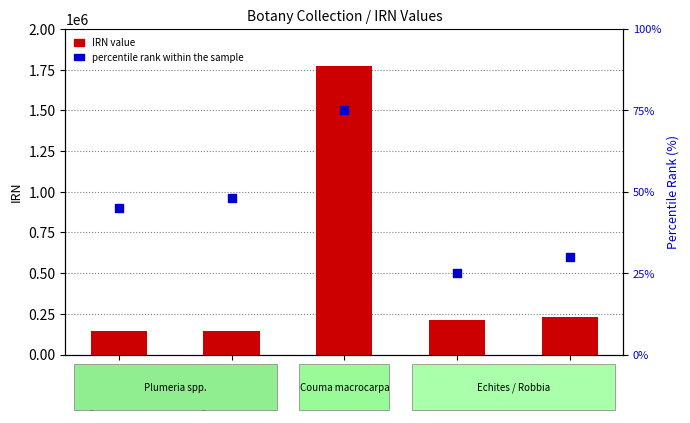

What is the total value across all series at 7a6f5bd3?

232947